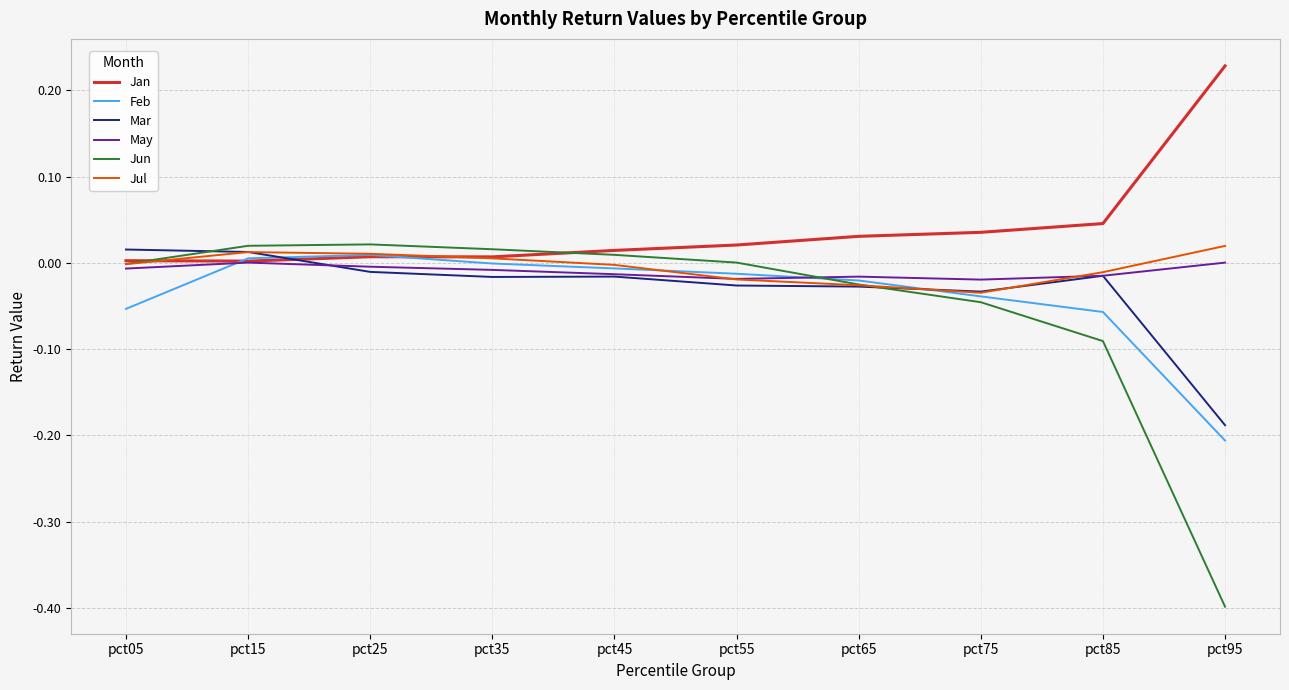

Which series ends up on top after the final intersection of Mar and Jan?

Jan